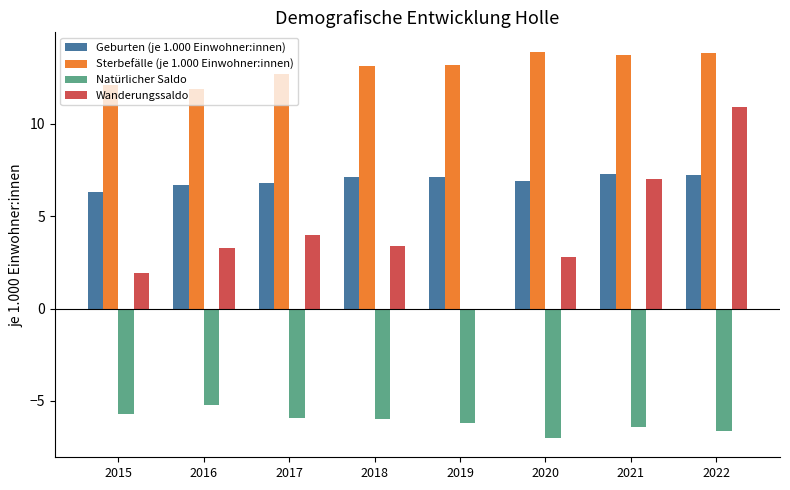

What is the maximum value for Natürlicher Saldo?

-5.2